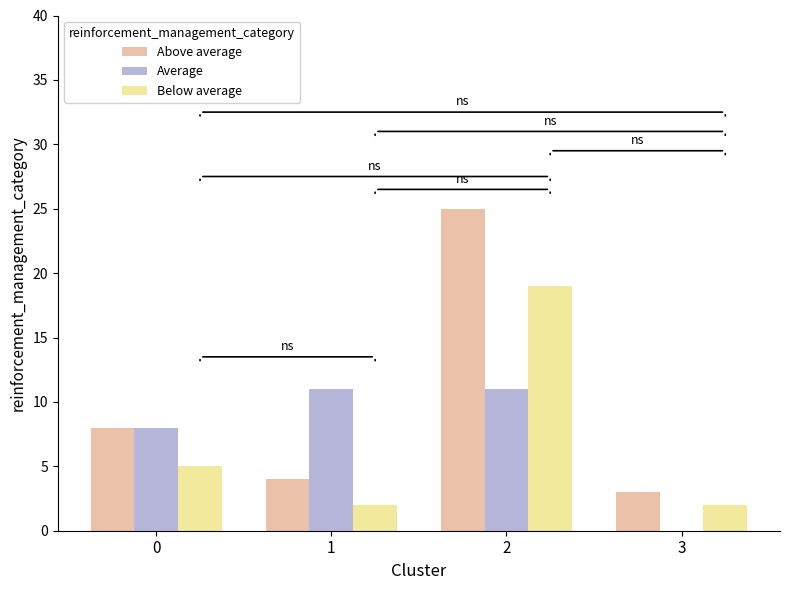

What is the sum of all Above average values?

40